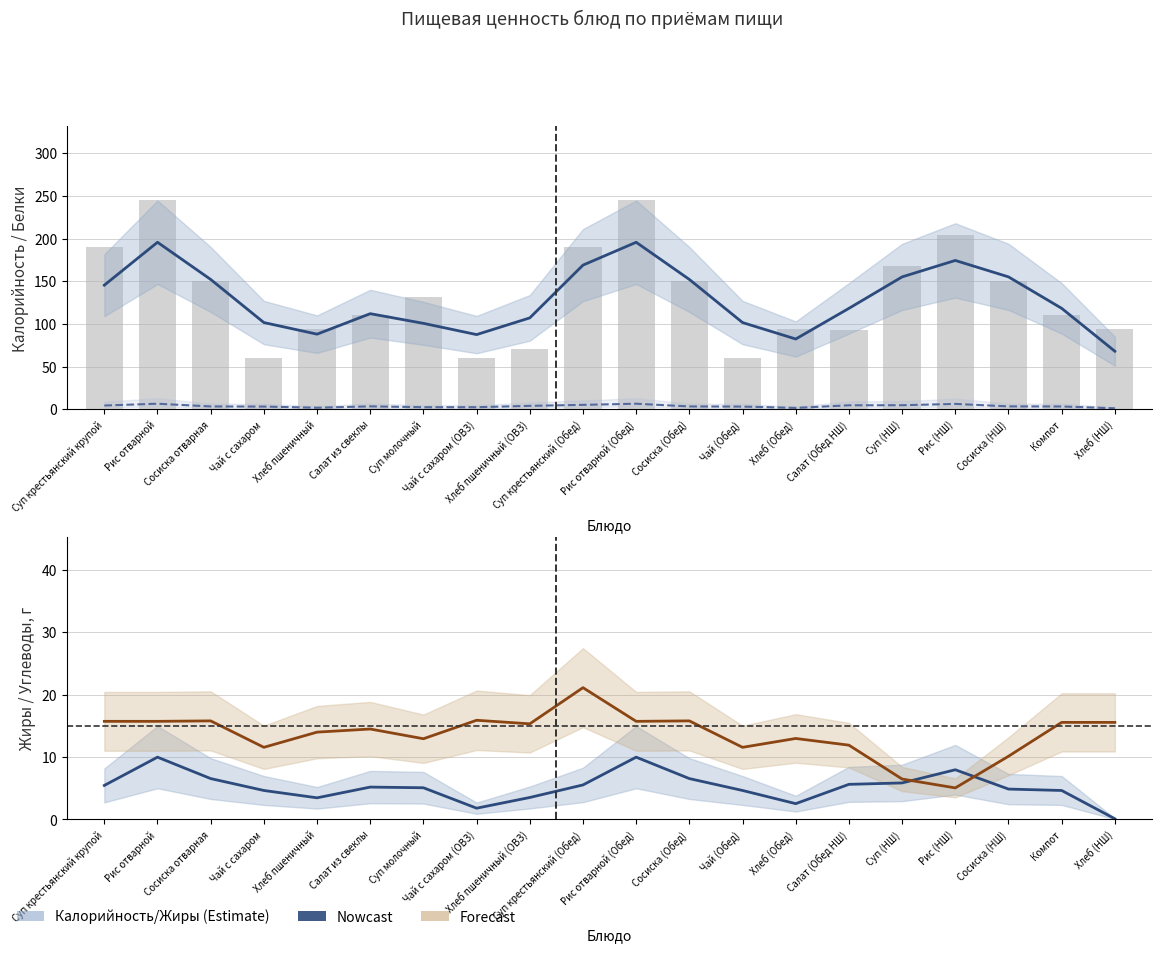

What is the value of the Жиры (тренд) bar at the 15th from the left?

5.6